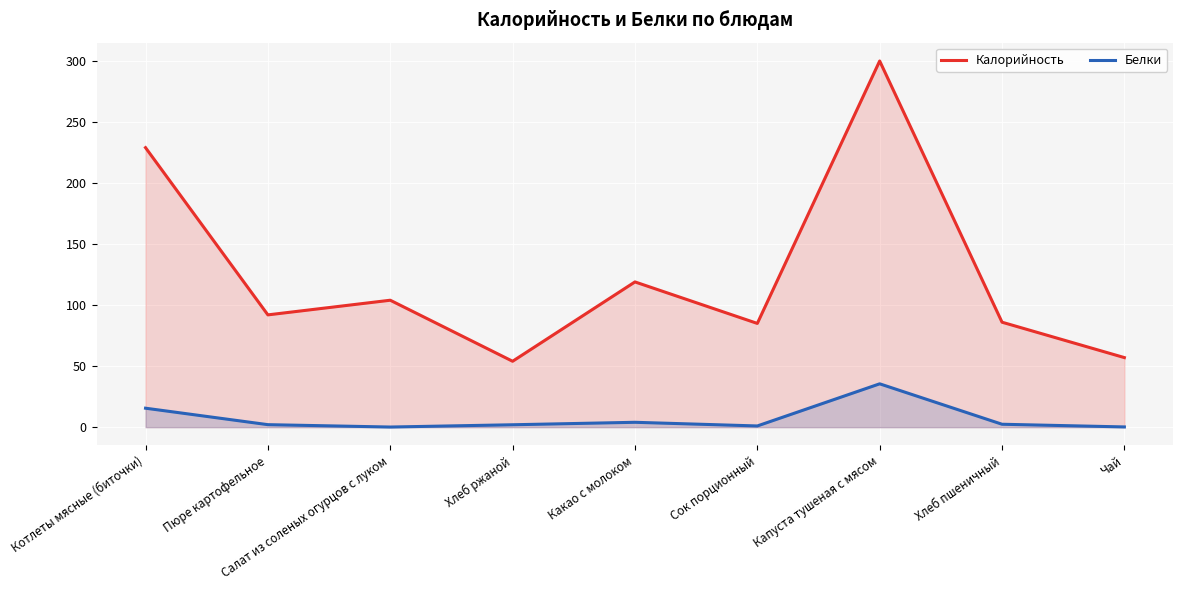

What is the difference between the second highest and minimum values in the Белки series?

15.4